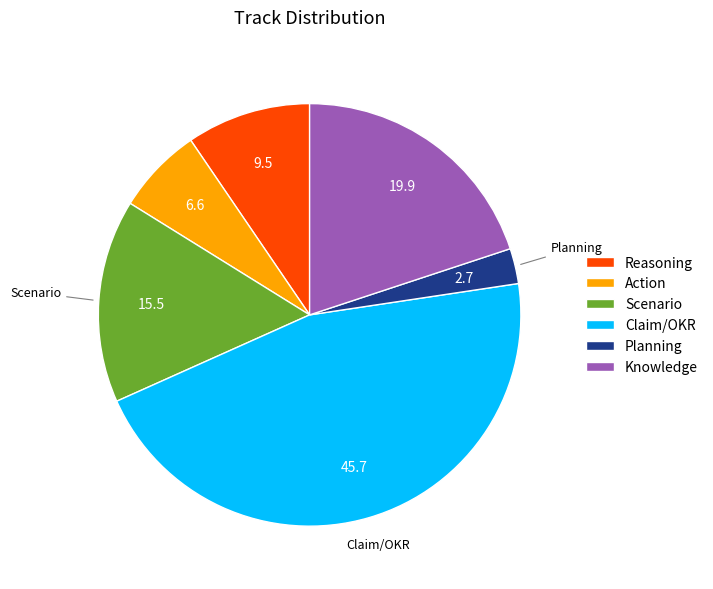

Is there a majority slice in this chart?

No